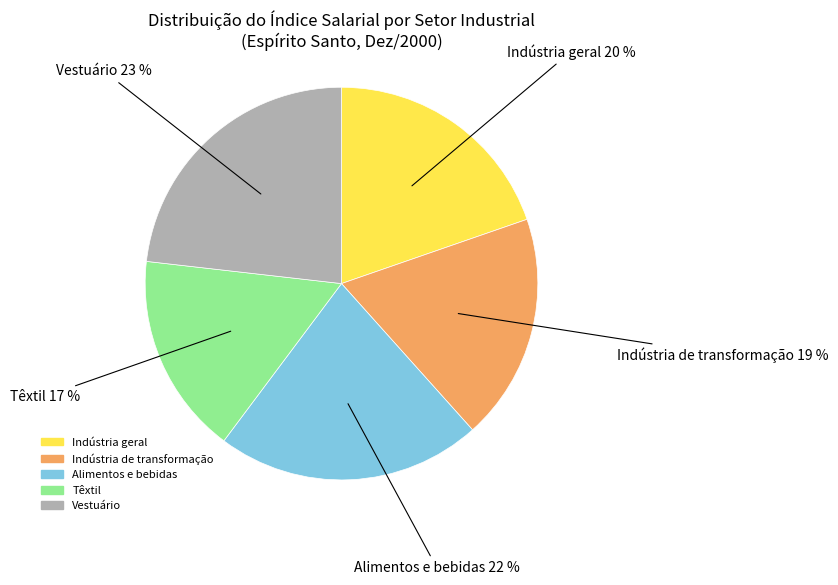

To the nearest percent, what is the difference between the Indústria de transformação and Têxtil slice percentages?

2%